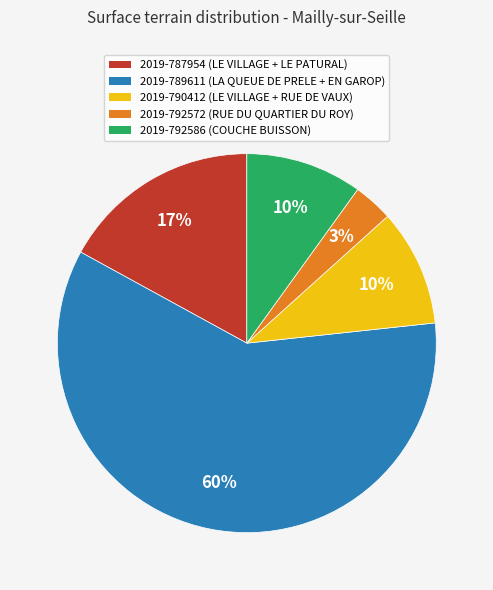

True or false: 2019-789611 accounts for 11% of the total.

False